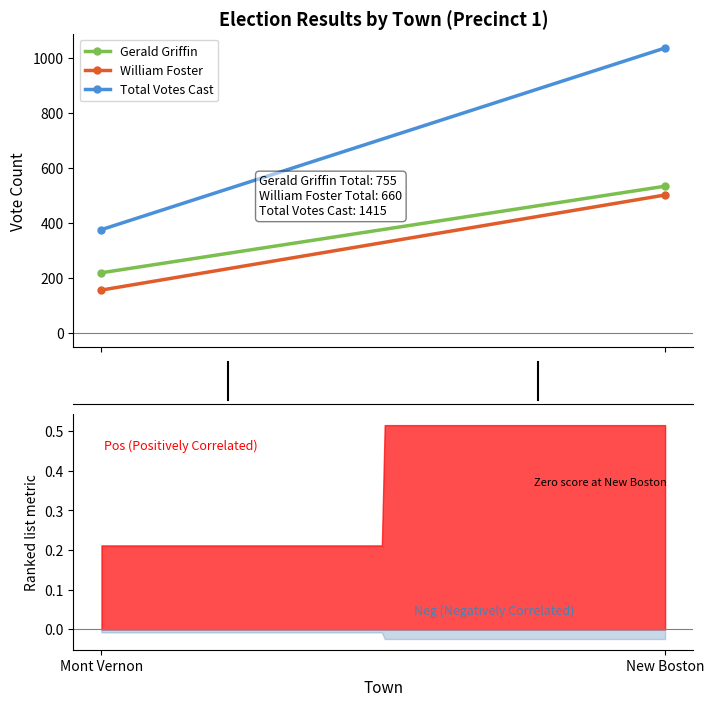

What are all the series names shown in the legend?

Gerald Griffin, William Foster, Total Votes Cast